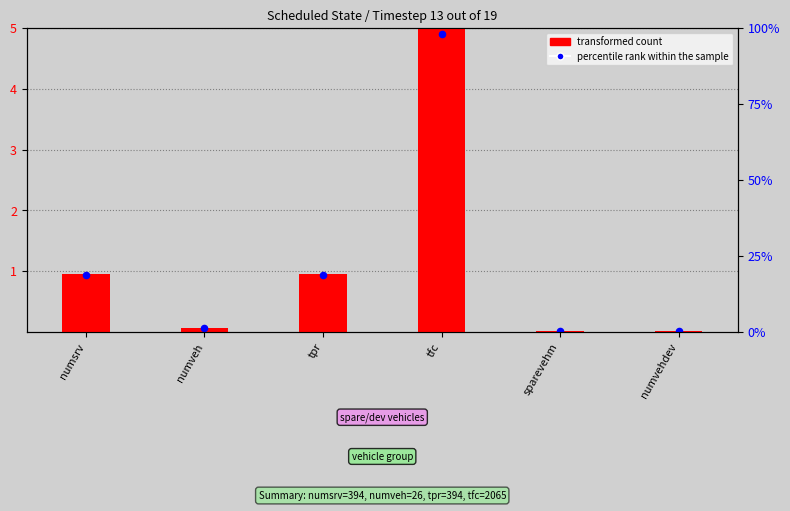

Which series contains the lowest Y value?

percentile rank within the sample